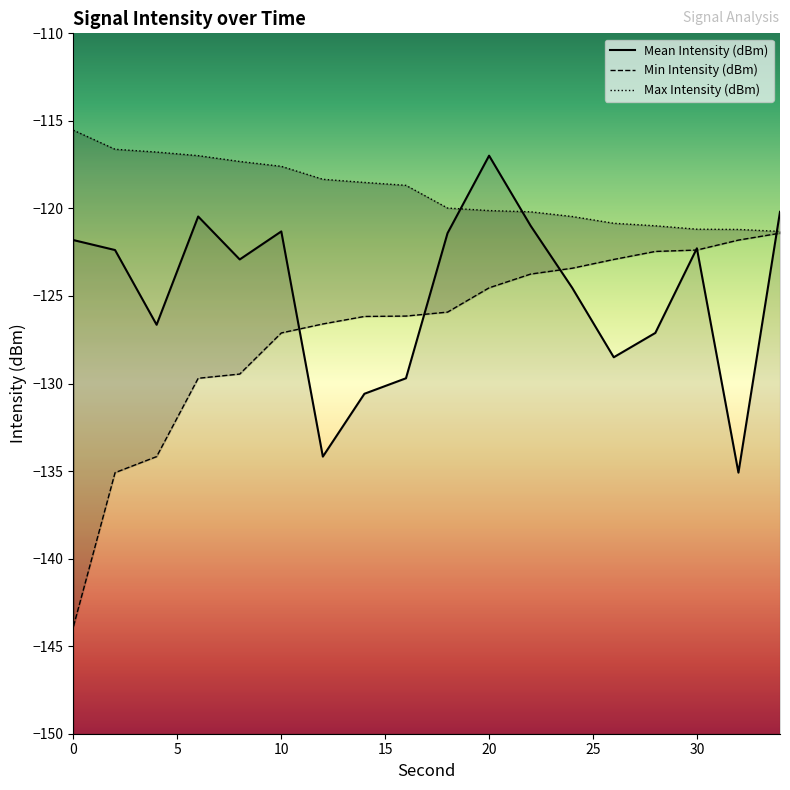

What is the highest value of the Max Intensity (dBm) series?

-115.5